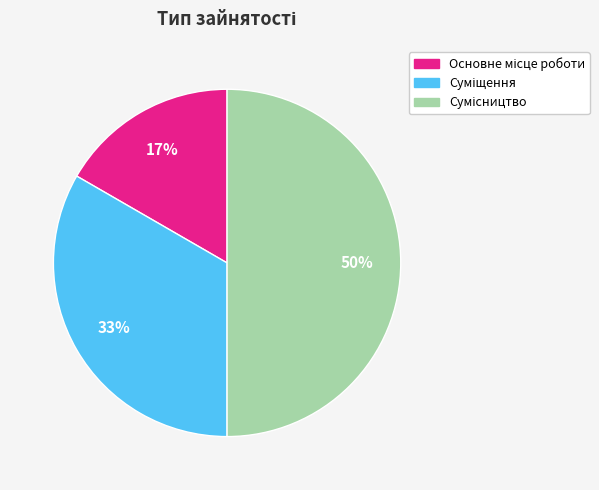

To the nearest percent, what is the average slice percentage?

33%